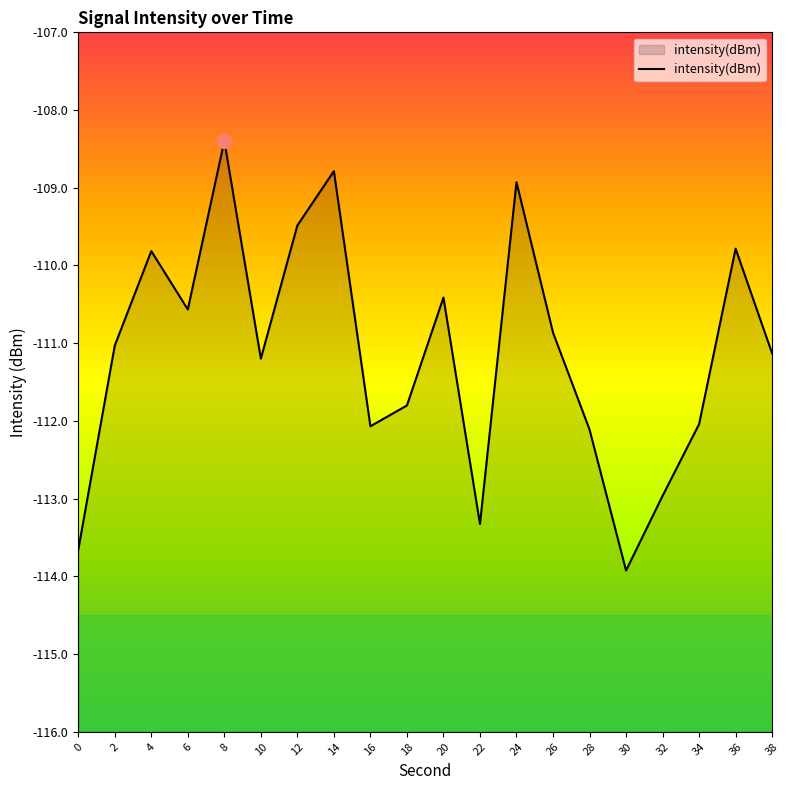

Reading right to left, extract all data points from this chart.

-111.1	-109.8	-112.0	-113.0	-113.9	-112.1	-110.9	-108.9	-113.3	-110.4	-111.8	-112.1	-108.8	-109.5	-111.2	-108.4	-110.6	-109.8	-111.0	-113.7